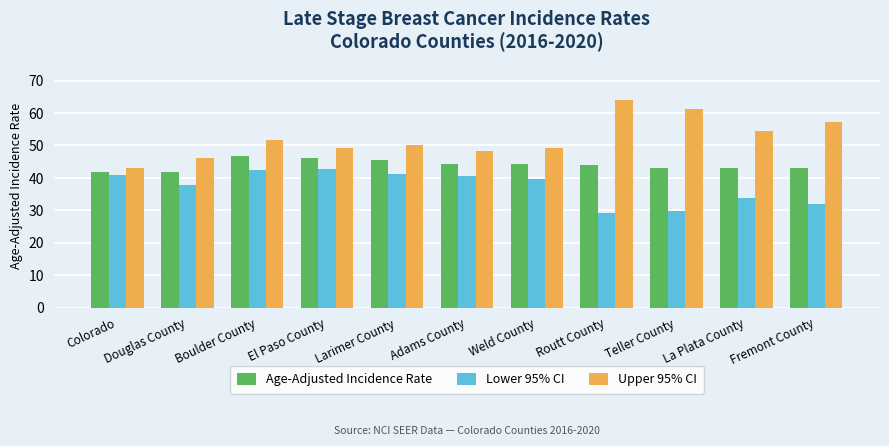

What is the greatest value displayed?

63.9